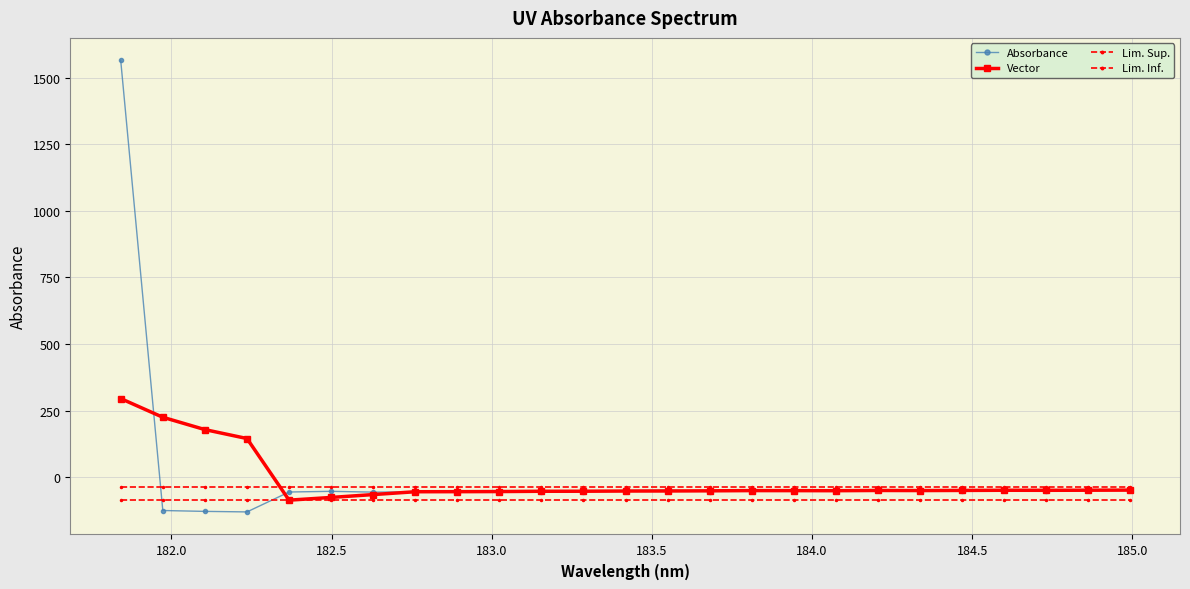

True or false: Lim. Sup. has more than 2 interior local peaks.

False